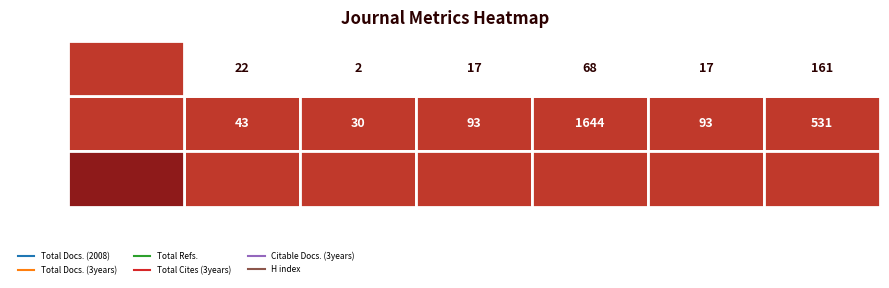

What is the greatest value displayed?

1644